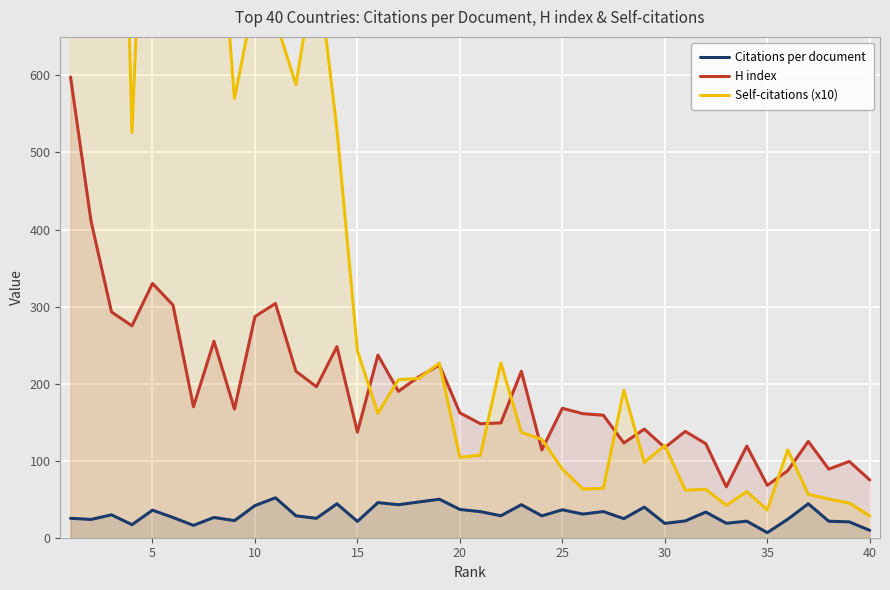

Is it true that H index equals 162.0 at 20?

True